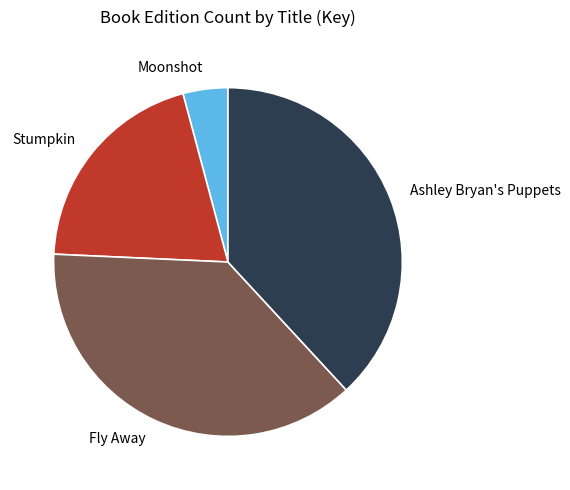

What is the ratio of the value at Stumpkin to the value at Ashley Bryan's Puppets?

0.5